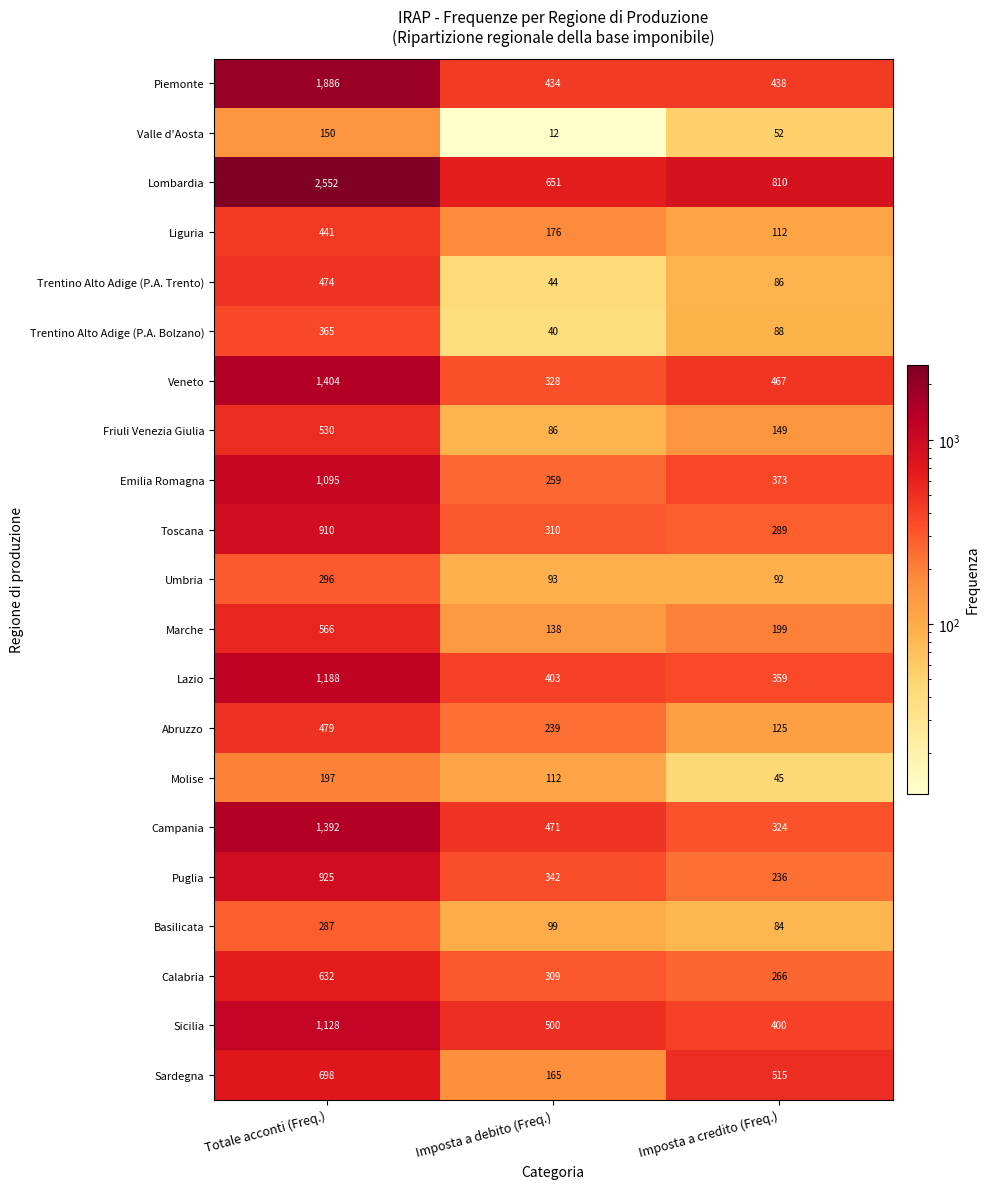

Which series has the largest range (max minus min)?

Lombardia